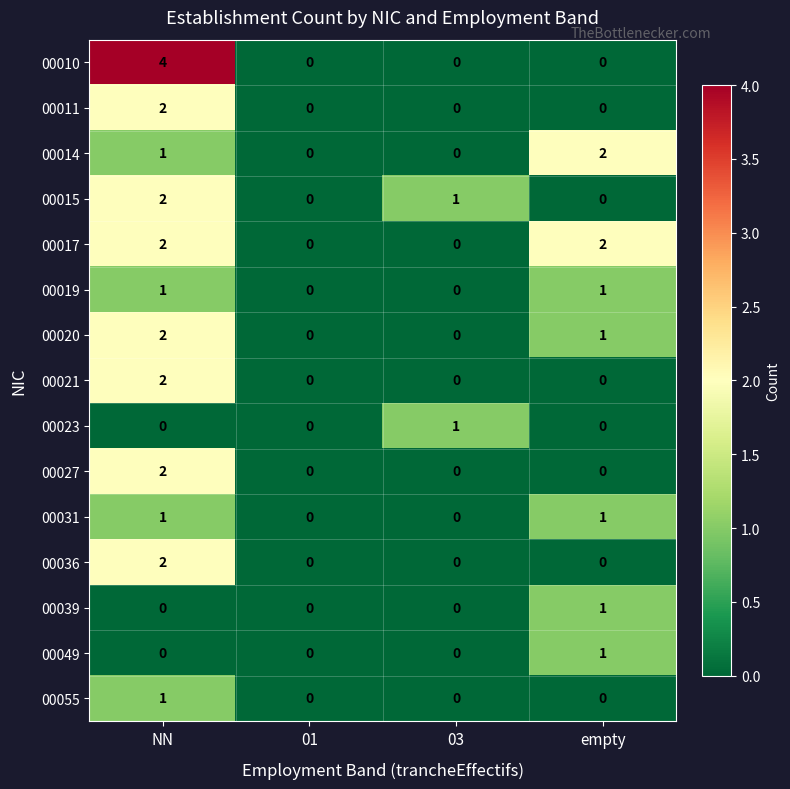

Is it true that 00010 equals -3 at empty?

False